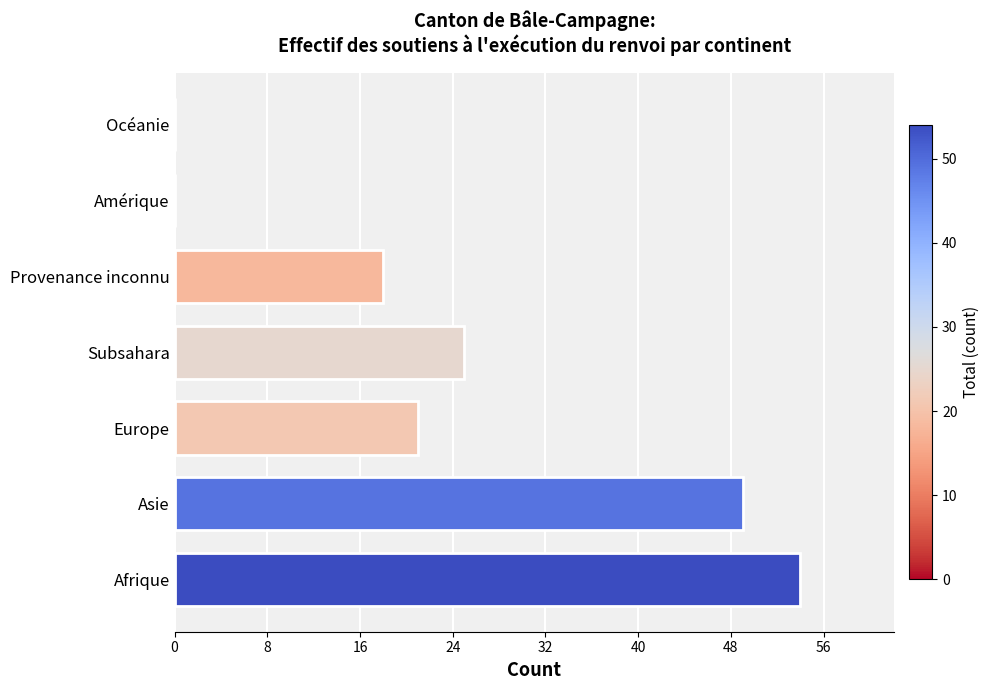

What is the sum of all values?

167